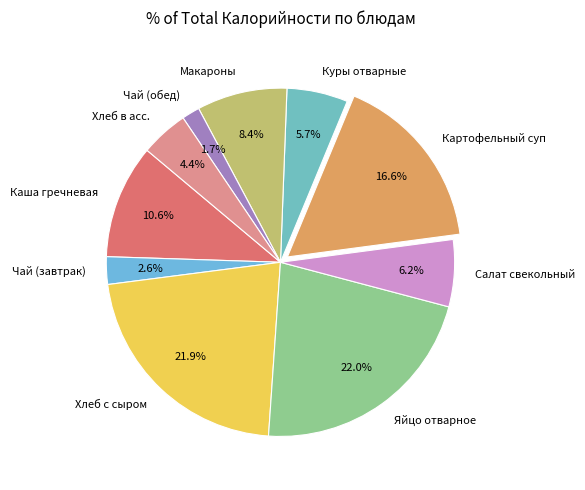

To the nearest percent, what percentage of the pie is Салат свекольный?

6%